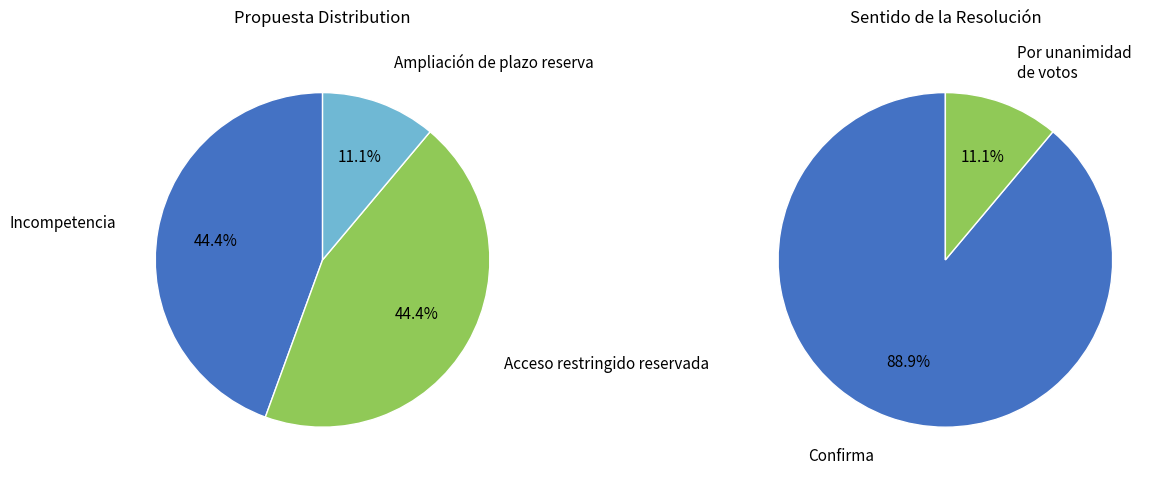

To the nearest percent, what percentage of the pie is Ampliación de plazo reserva?

11%